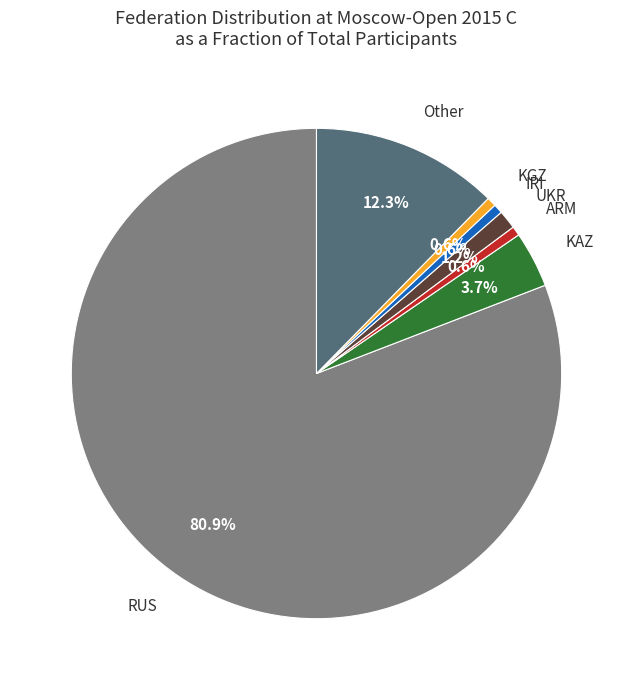

Does any single category account for the majority?

Yes